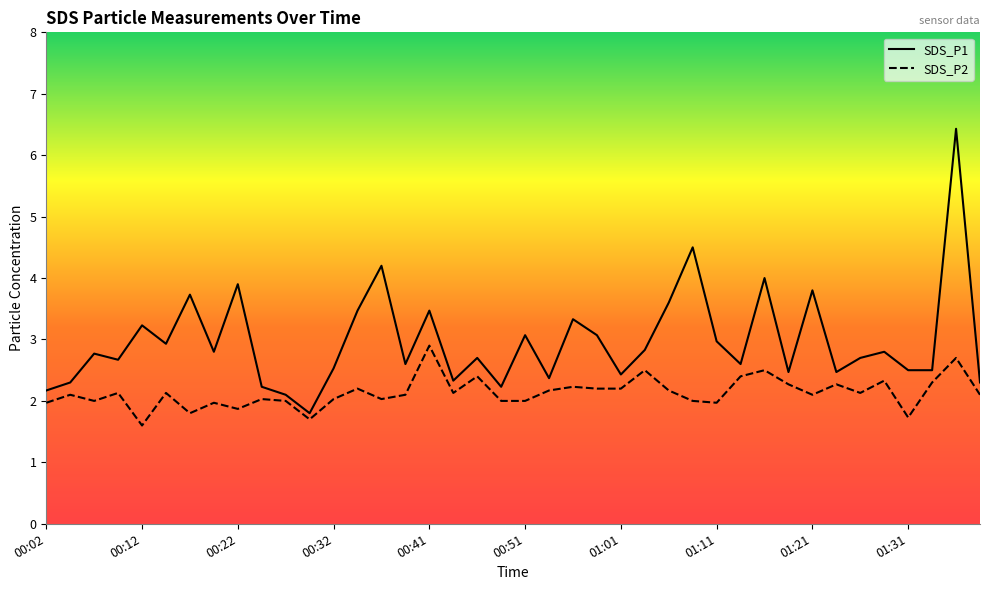

At which category is the sum across all series the highest?

01:36